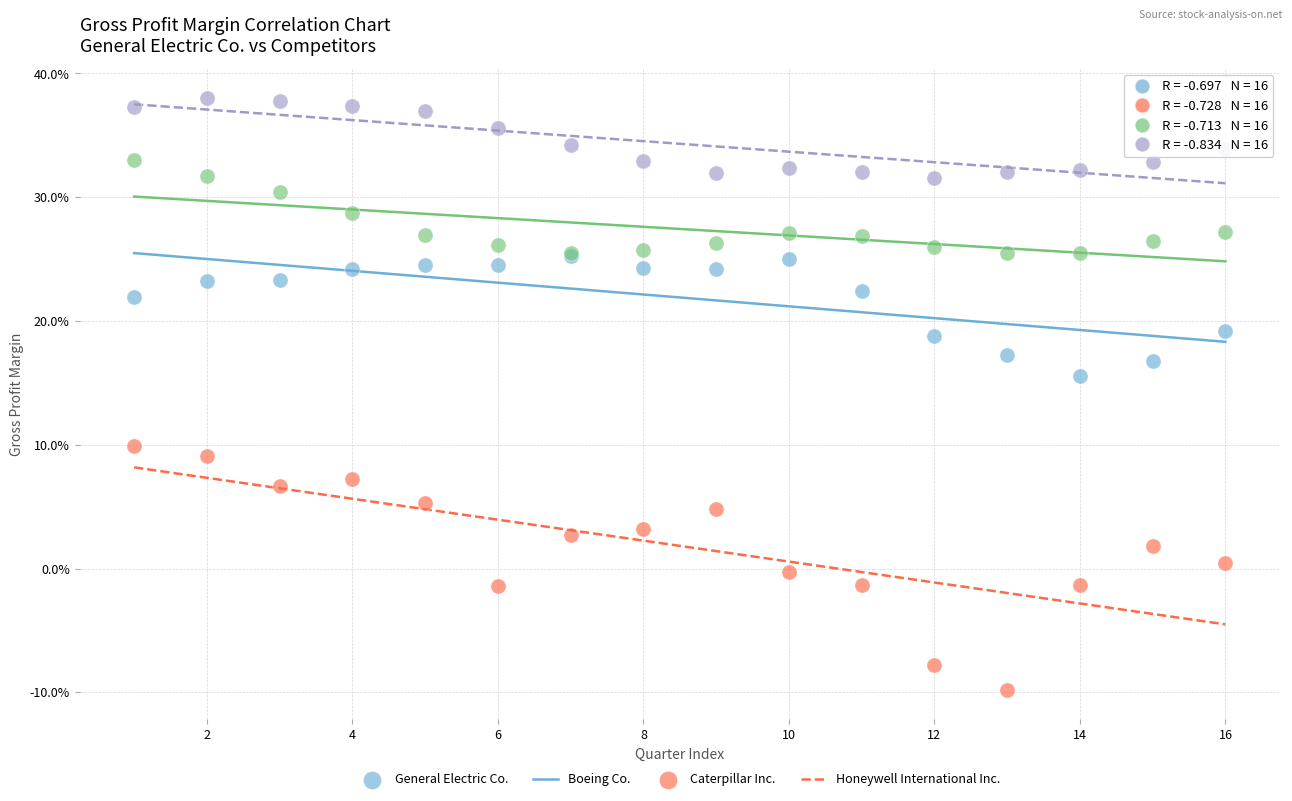

Which series reaches the maximum Y coordinate?

Honeywell International Inc.